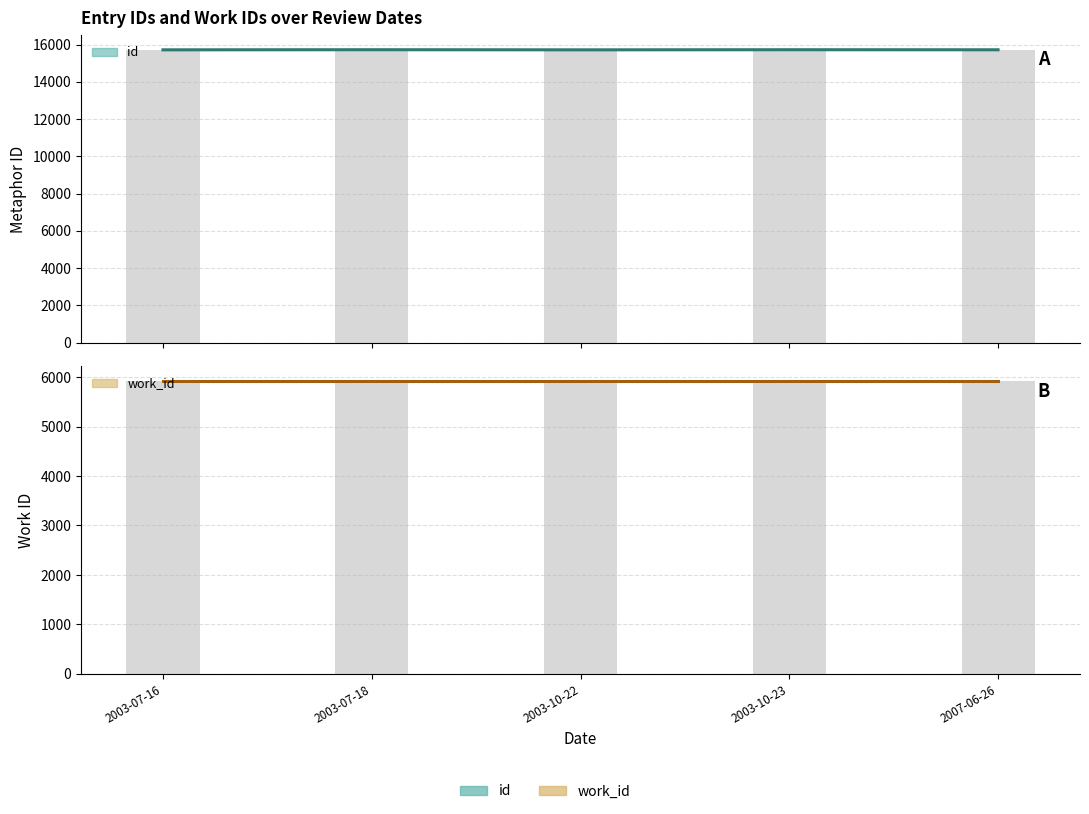

What is the label of the 2nd bar from the left?

2003-07-18